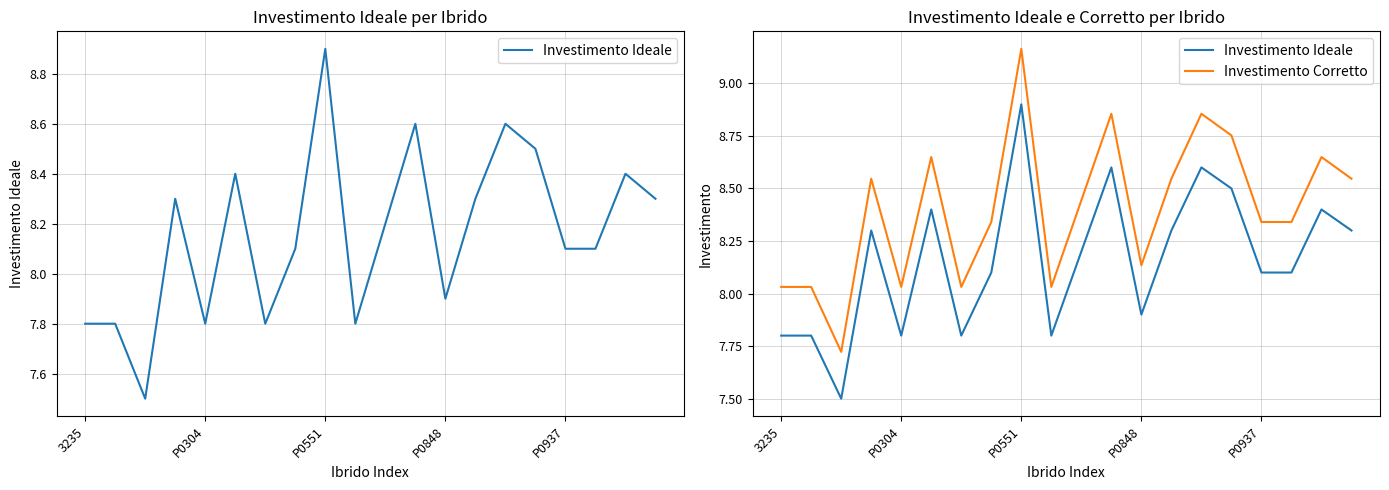

Reading left to right, what are all the values shown in this chart?

Investimento Ideale: 7.8	7.8	7.5	8.3	7.8	8.4	7.8	8.1	8.9	7.8	8.2	8.6	7.9	8.3	8.6	8.5	8.1	8.1	8.4	8.3
Investimento Corretto: 8.0	8.0	7.7	8.5	8.0	8.6	8.0	8.3	9.2	8.0	8.4	8.9	8.1	8.5	8.9	8.8	8.3	8.3	8.6	8.5